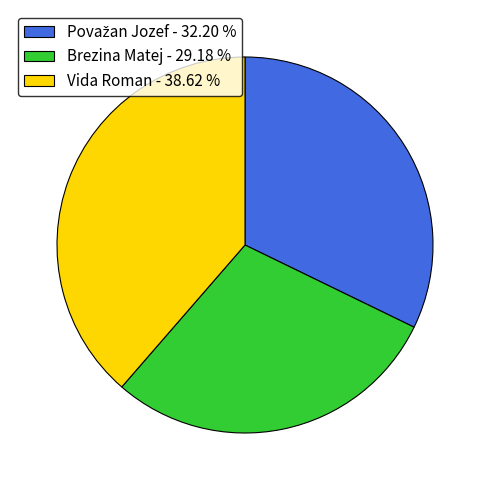

How many segments does this pie chart have?

3